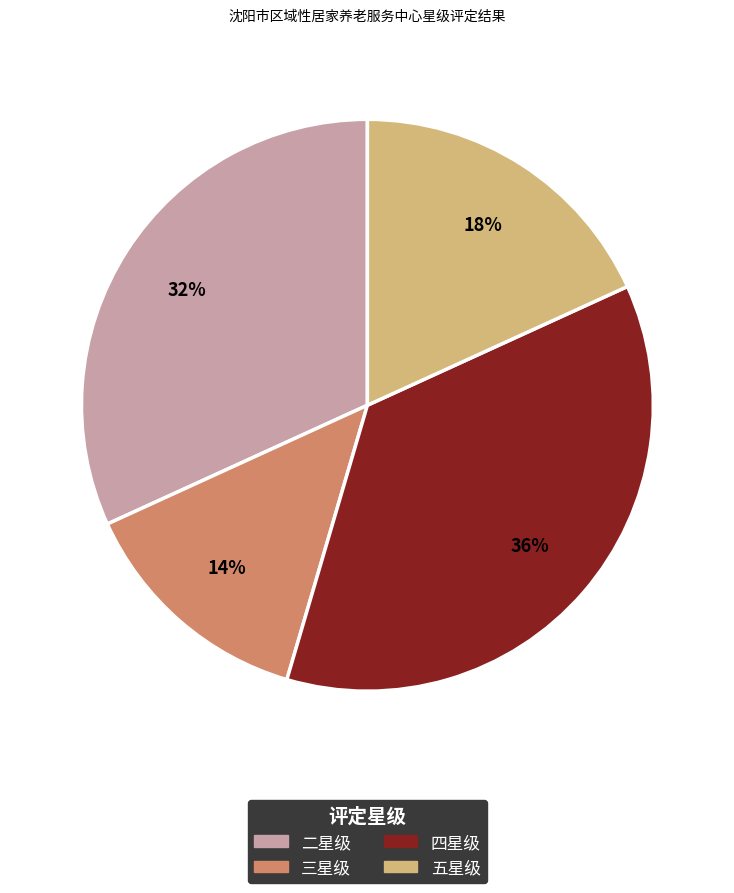

Do 三星级 and 五星级 together represent more than half of the pie?

No